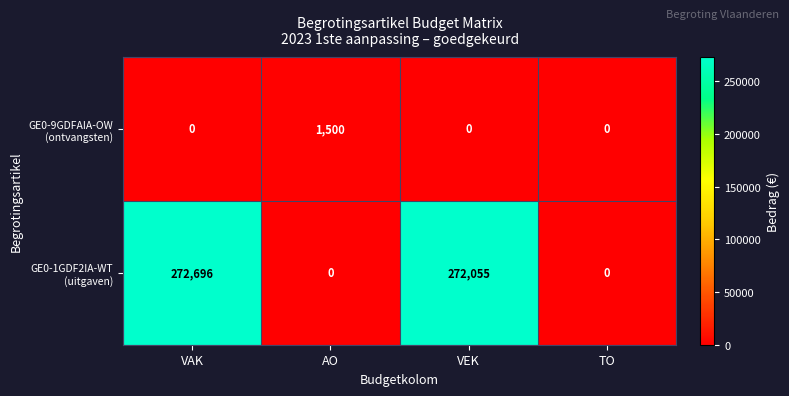

Reading right to left, extract all data points from this chart.

GE0-9GDFAIA-OW (ontvangsten): TO=0	VEK=0	AO=1500	VAK=0
GE0-1GDF2IA-WT (uitgaven): TO=0	VEK=272055	AO=0	VAK=272696